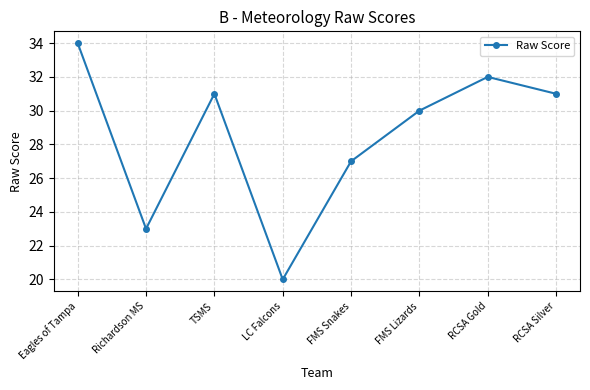

At which label does the data first exceed 31?

Eagles of Tampa